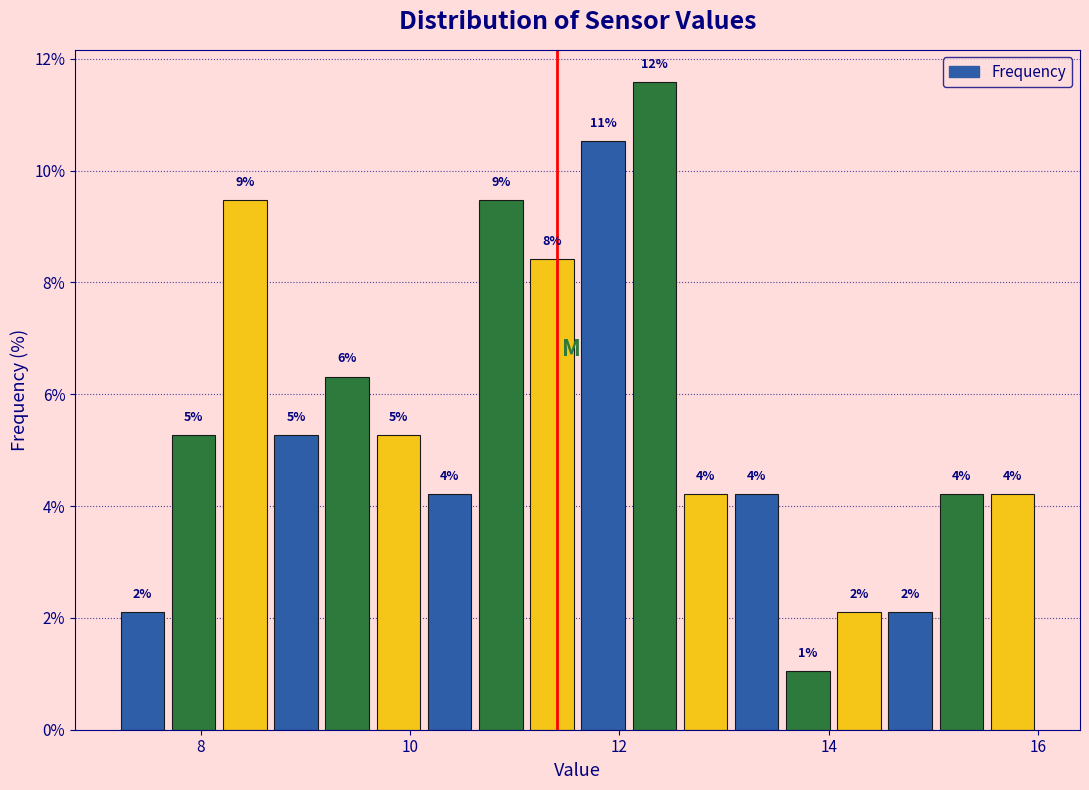

Around what value on the x-axis is the tallest bar? Give the approximate position of its centre, as read against the axis.

12.4